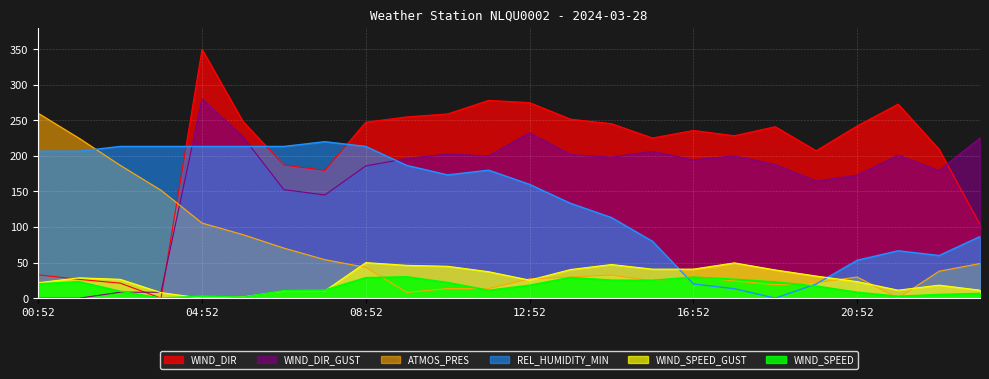

Which series changed the most between 10:52 and 23:52?

WIND_DIR